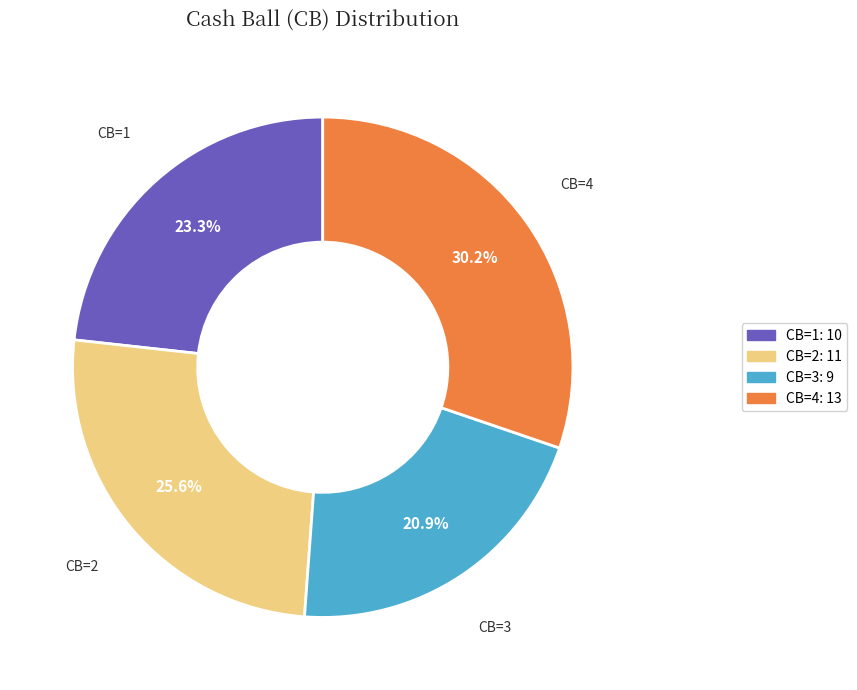

Is there any slice that represents more than half of the pie?

No